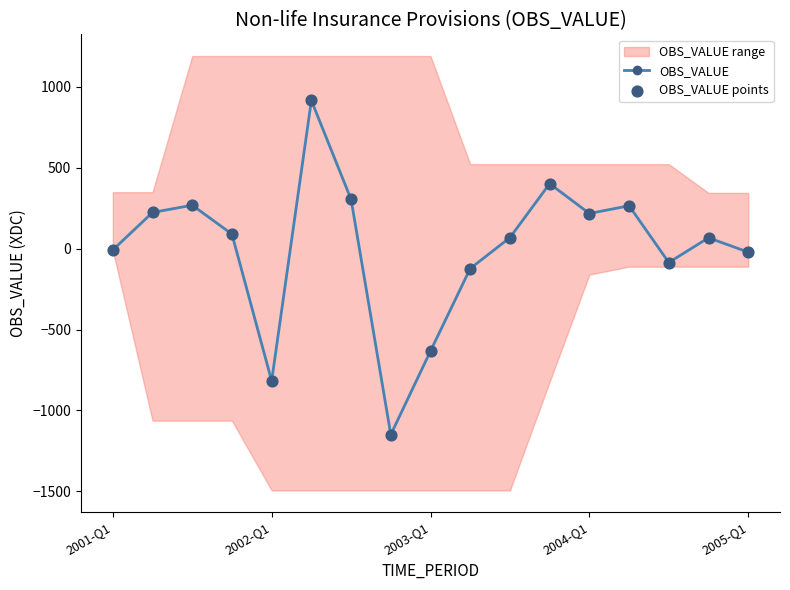

At which category does OBS_VALUE reach its first local valley?

2002-Q1